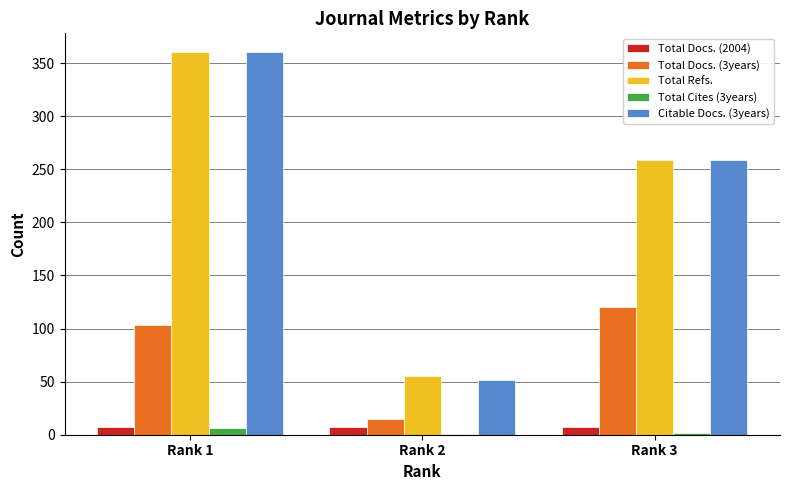

Is the value of Total Cites (3years) at Rank 3 greater than the value of Total Refs. at Rank 3?

No